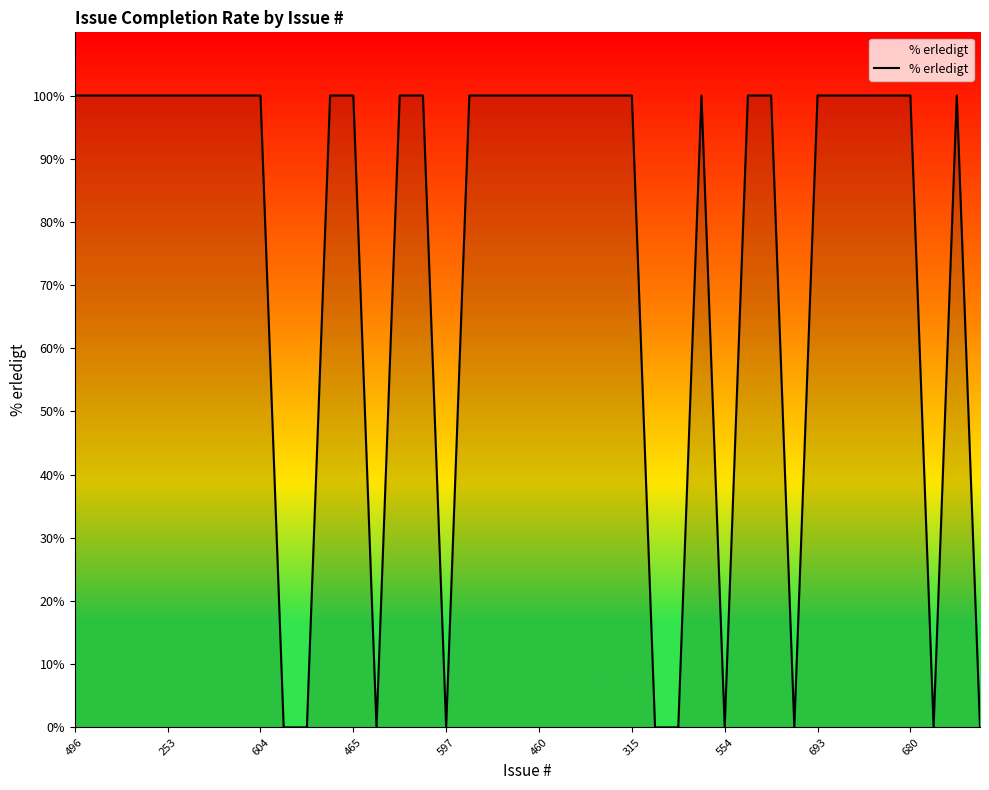

What is the difference between the maximum and minimum values?

100